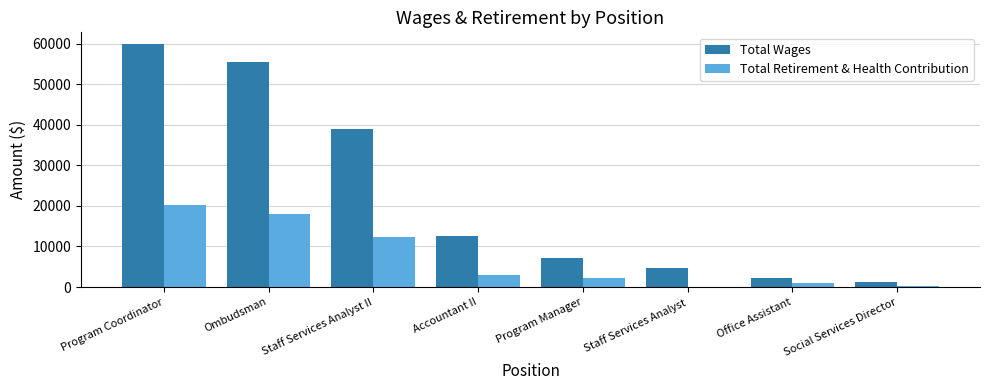

Is it true that Total Retirement & Health Contribution equals 2234 at Program Manager?

True